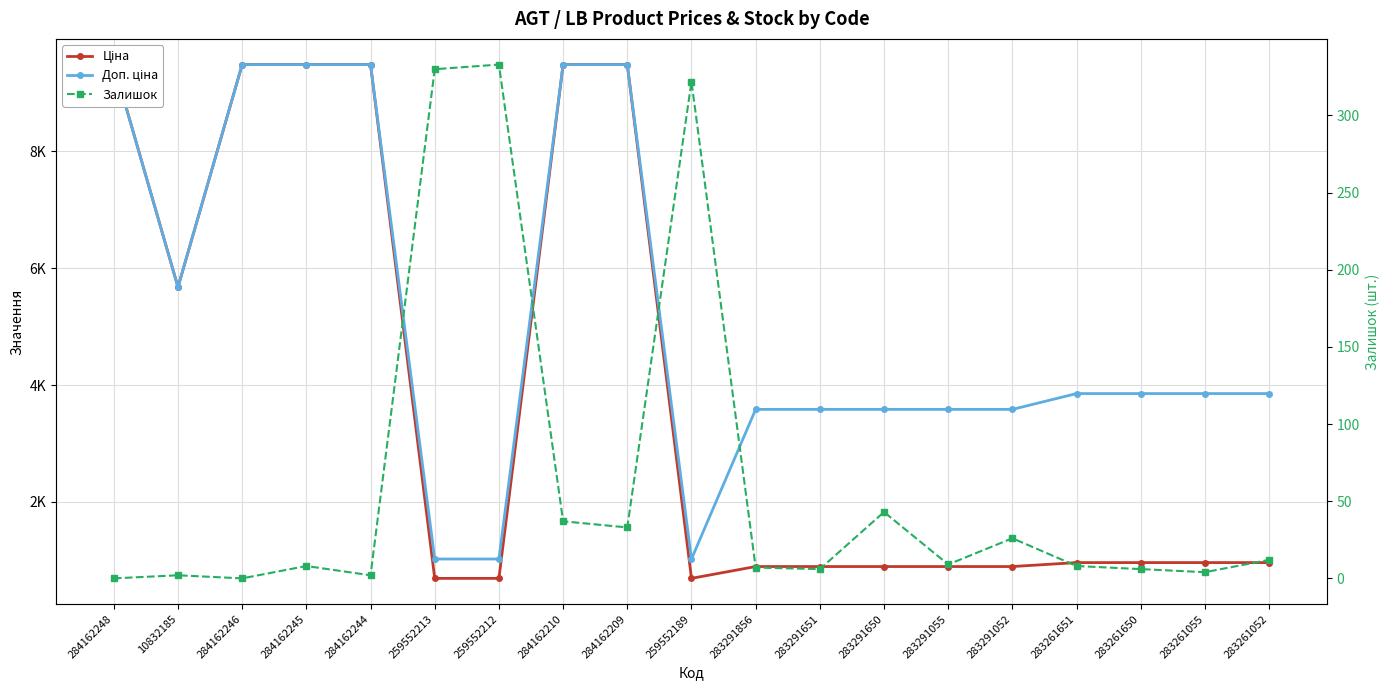

Reading right to left, extract all data points from this chart.

Ціна: 963.5	963.5	963.5	963.5	895.9	895.9	895.9	895.9	895.9	693.7	9480.1	9480.1	693.7	693.7	9480.1	9480.1	9480.1	5673.8	9480.1
Доп. ціна: 3854.0	3854.0	3854.0	3854.0	3583.6	3583.6	3583.6	3583.6	3583.6	1024.6	9480.1	9480.1	1024.6	1024.6	9480.1	9480.1	9480.1	5673.8	9480.1
Залишок: 12.0	4.0	6.0	8.0	26.0	9.0	43.0	6.0	7.0	322.0	33.0	37.0	333.0	330.0	2.0	8.0	0.0	2.0	0.0